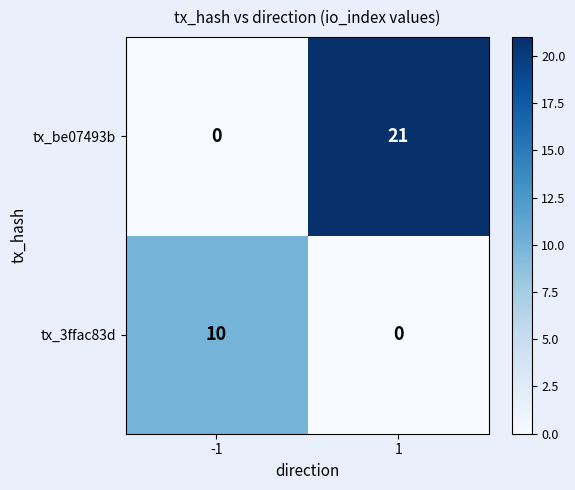

The value of tx_3ffac83d at 1 is 0. True or false?

True